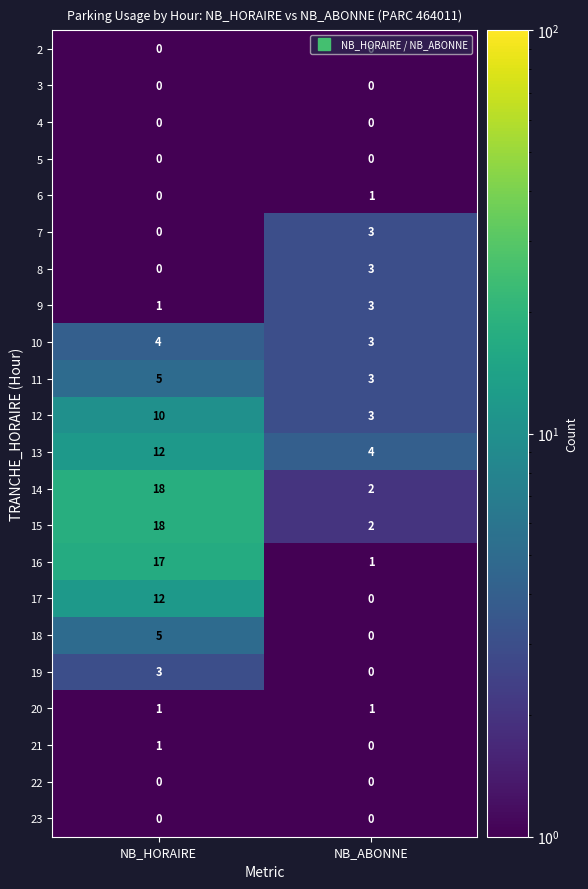

What is the average value of the 10 series?

4